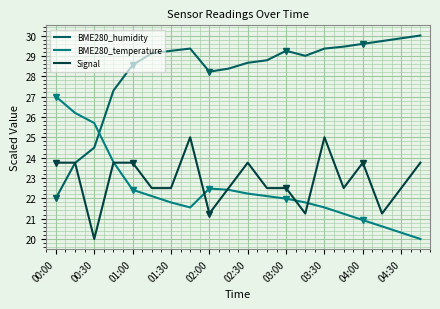

List the series in order of their peak value, highest first.

BME280_humidity, BME280_temperature, Signal